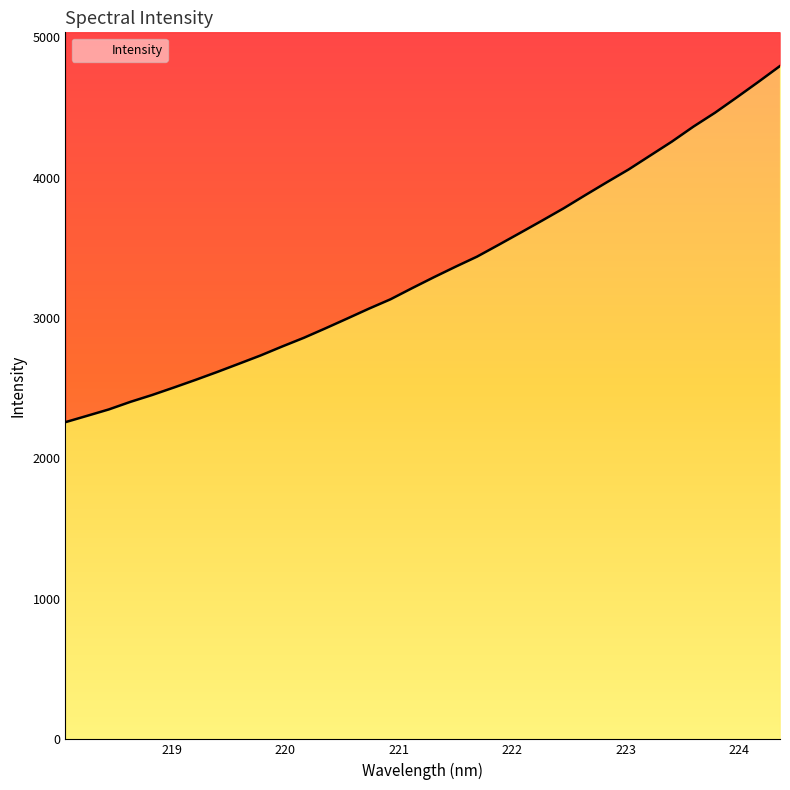

Which has a higher value, 218.442 or 220.5444?

220.5444